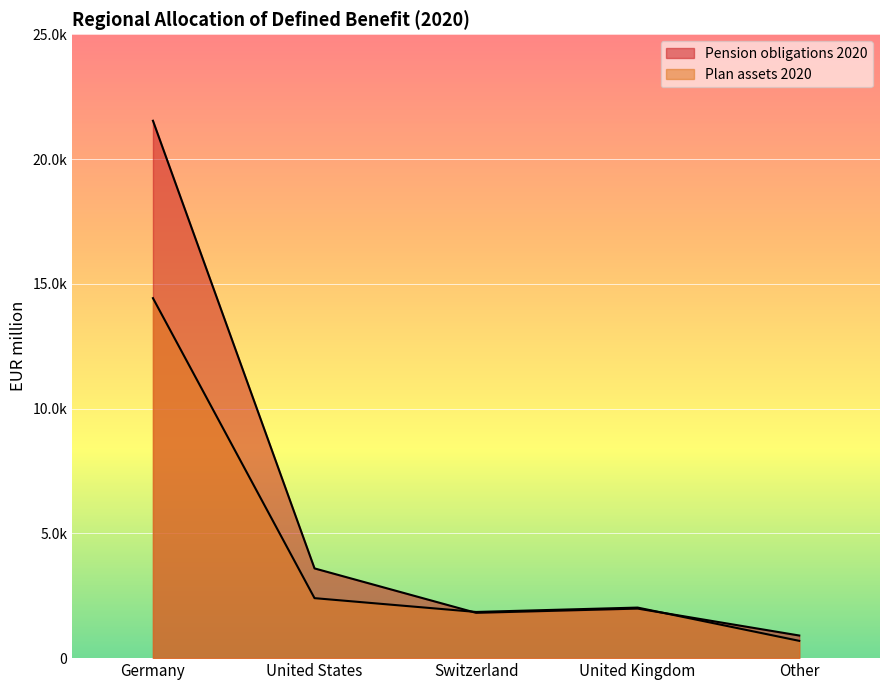

Between United States and Switzerland, which series saw the biggest shift?

Pension obligations 2020